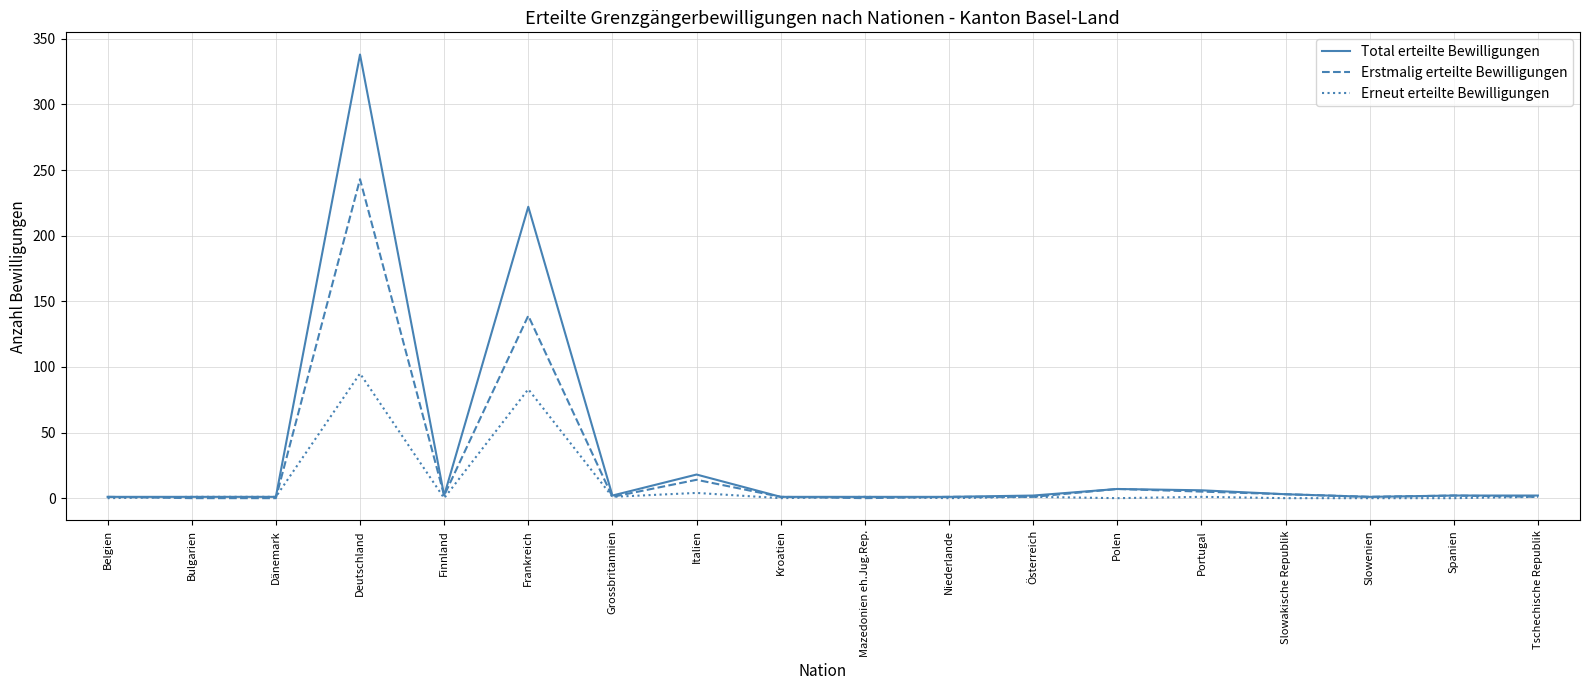

Is it true that Erstmalig erteilte Bewilligungen equals 0 at Bulgarien?

True